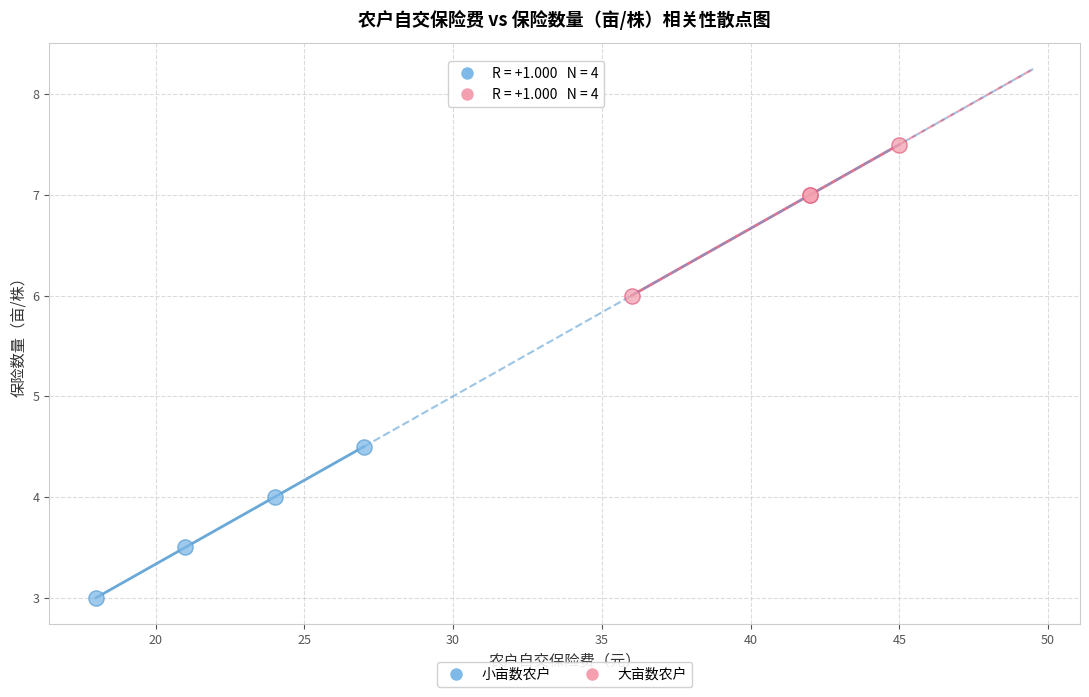

Which series contains the highest Y value?

大亩数农户